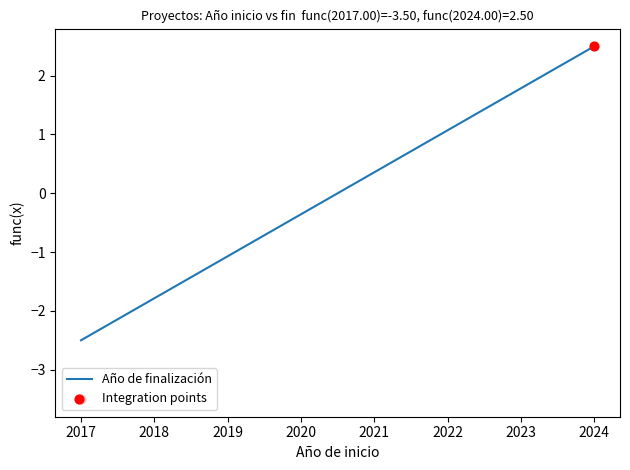

Between 2017 and 2024, which is larger?

2024